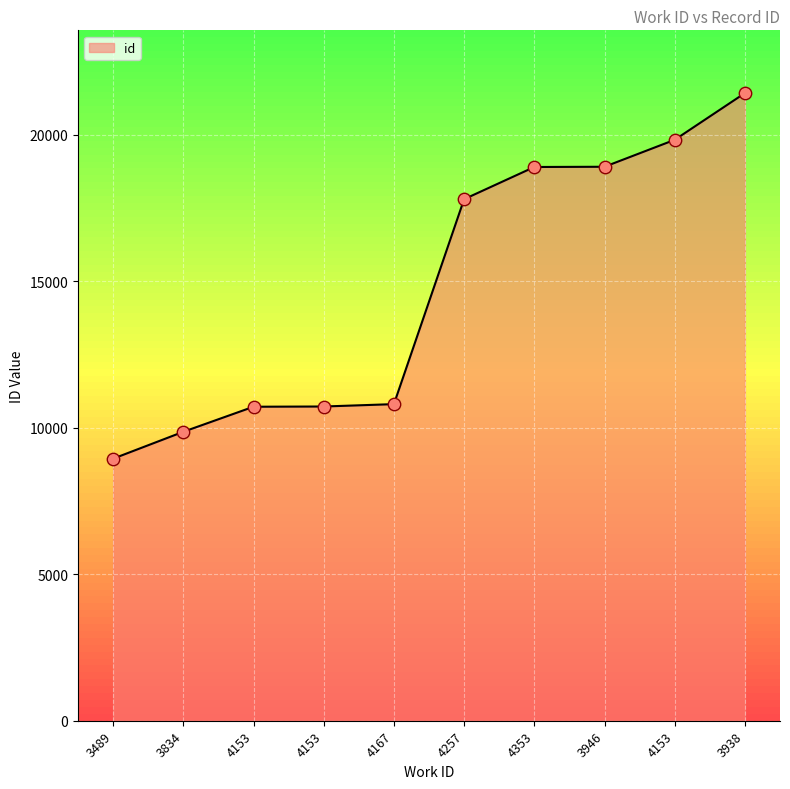

What is the ratio of the value at 4353 to the value at 3489?

2.1